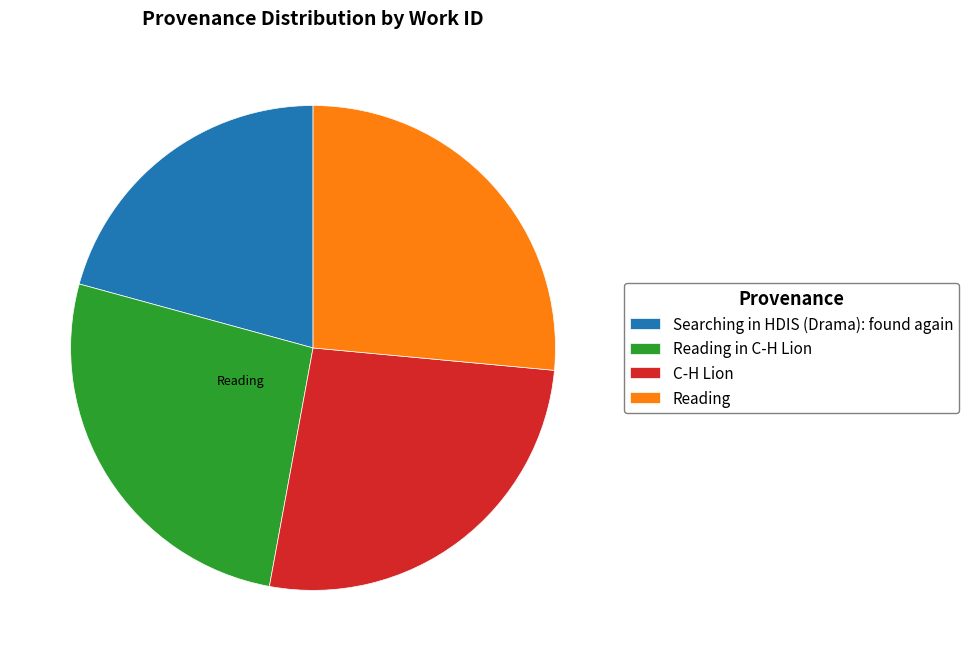

What is the ratio of the value at C-H Lion to the value at Searching in HDIS (Drama): found again?

1.3